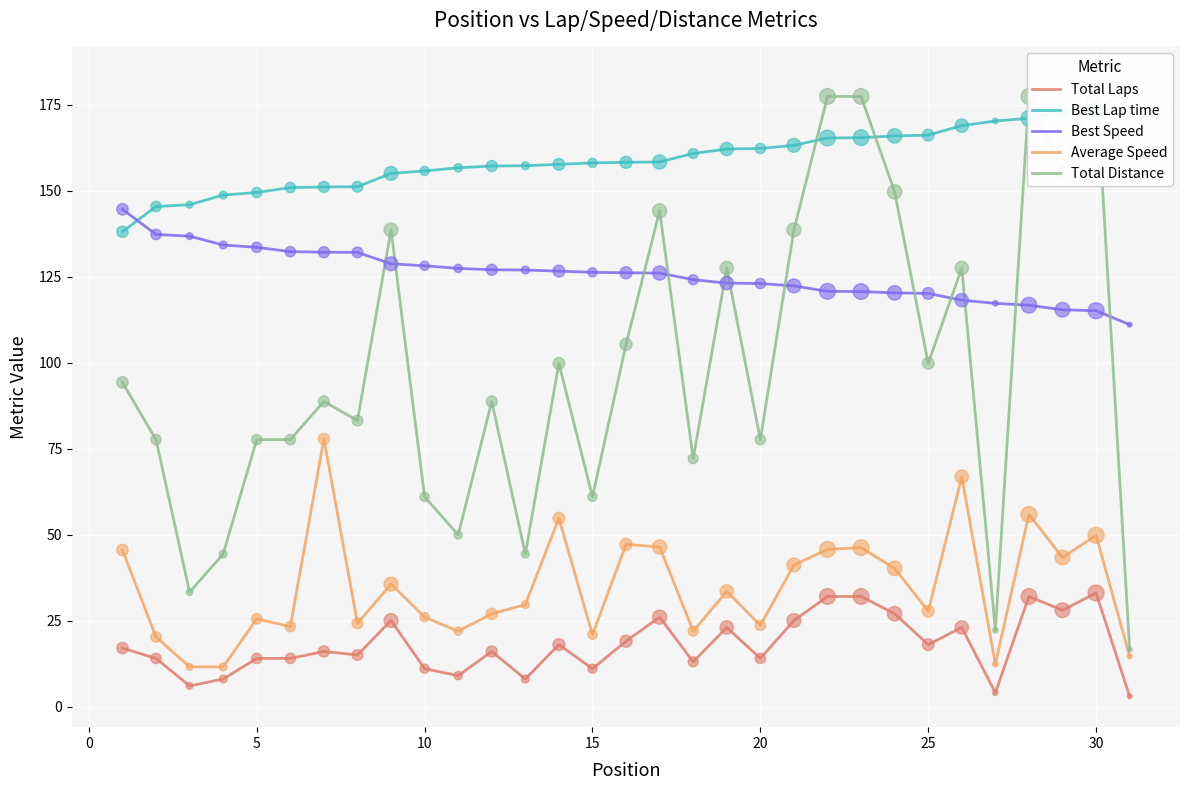

Which series contains the highest Y value?

Total Distance